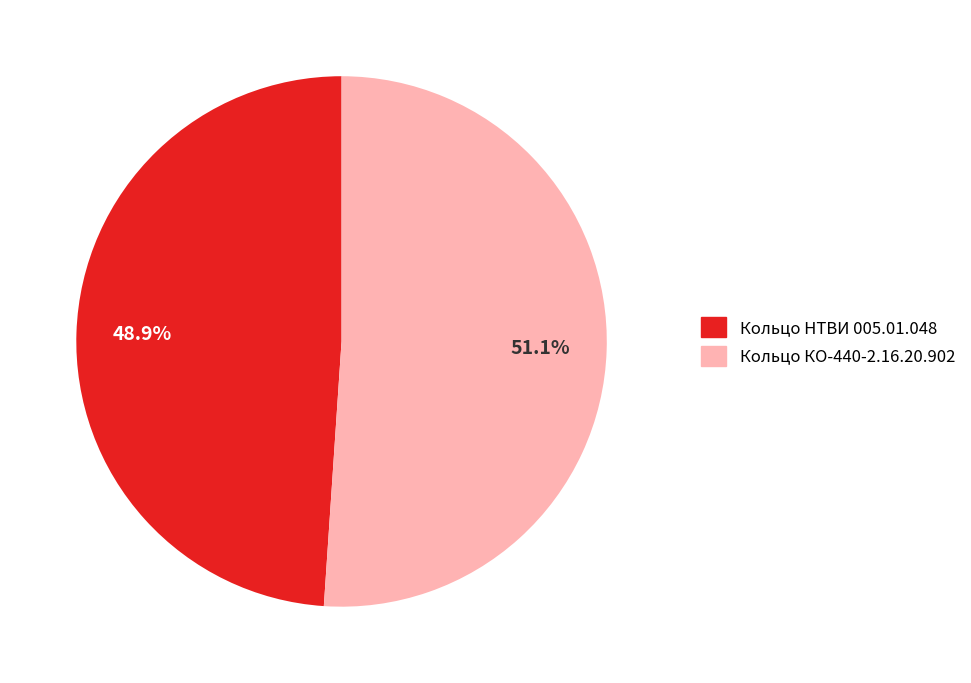

How many slices are in this pie chart?

2